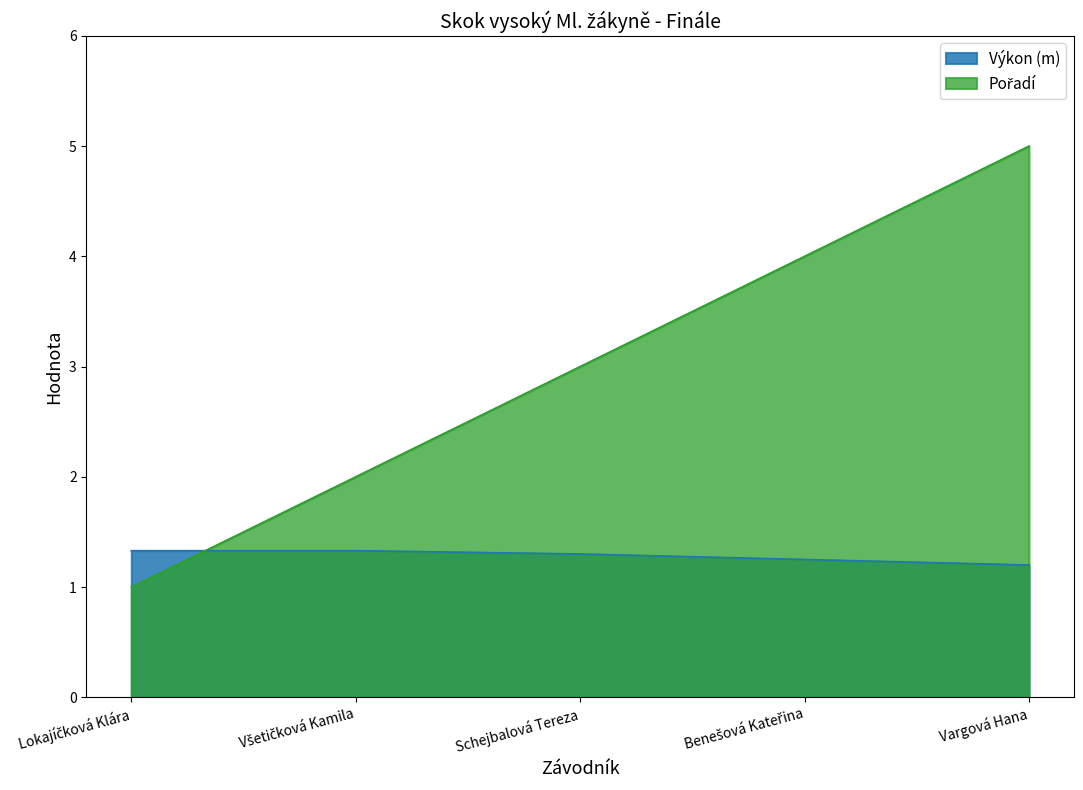

Is the value of Výkon (m) at Vargová Hana greater than the value of Pořadí at Benešová Kateřina?

No